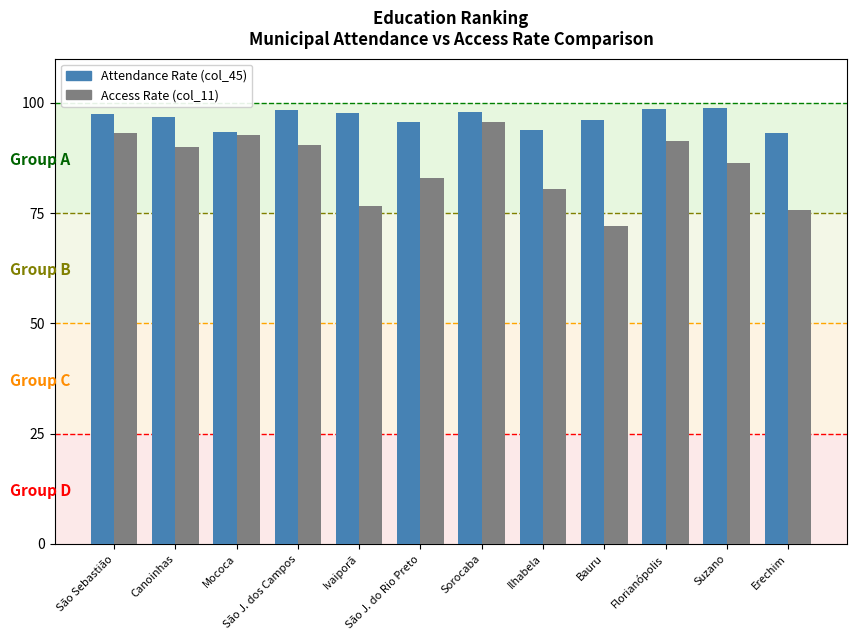

What is the lowest value of the Access Rate (col_11) series?

72.0